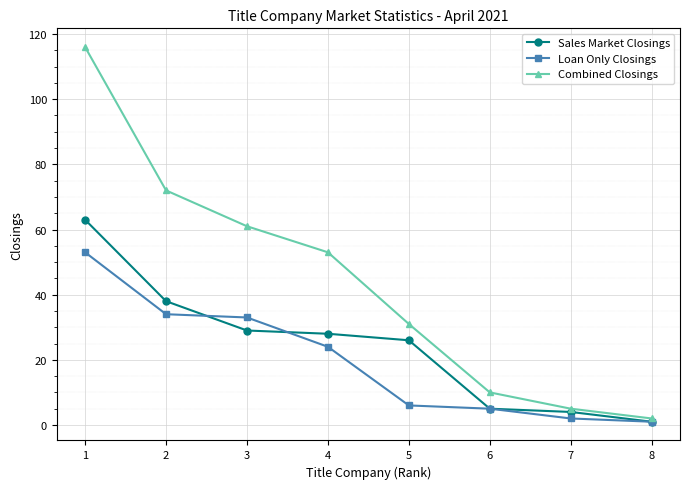

Which series has the largest total across all categories?

Combined Closings